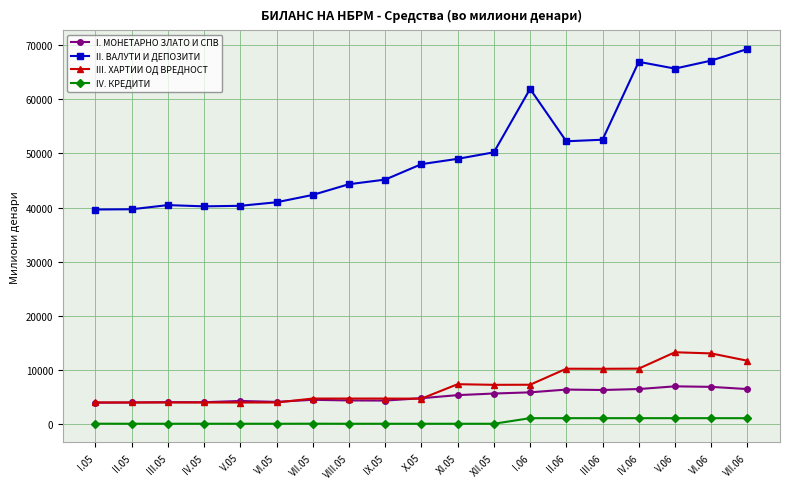

How many series are shown in this chart?

4